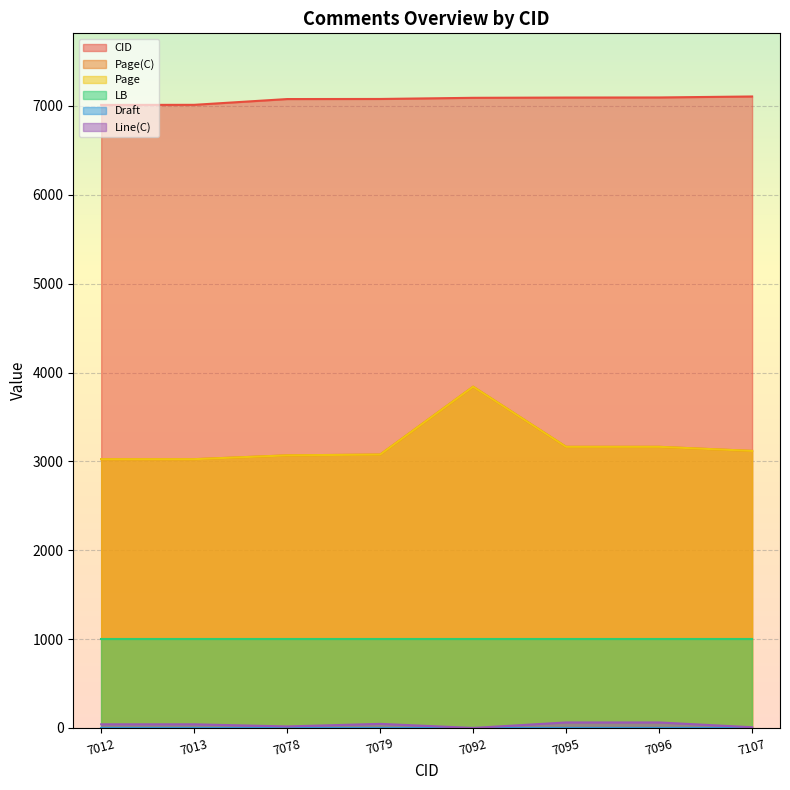

What is the approximate value of Page at 7096?

3164